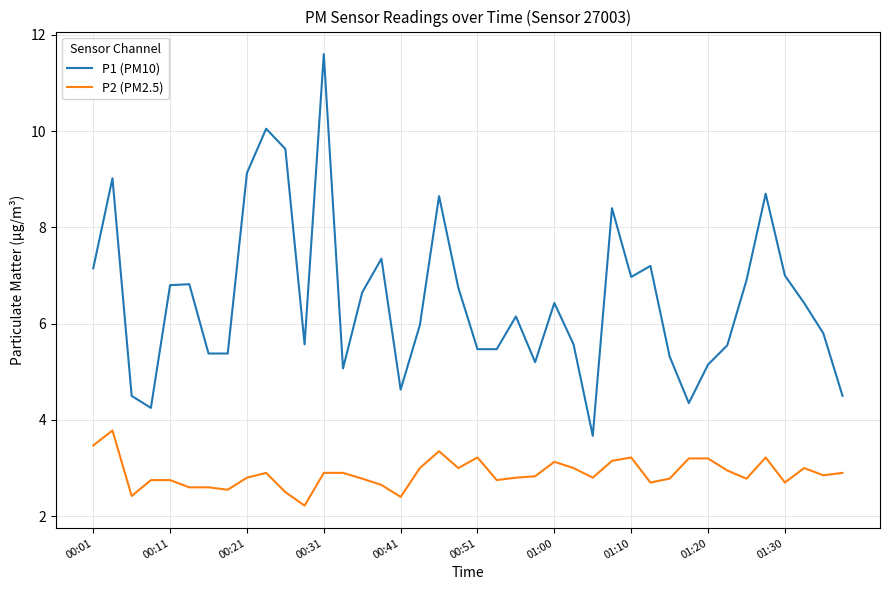

Which series has the widest spread of values?

P1 (PM10)